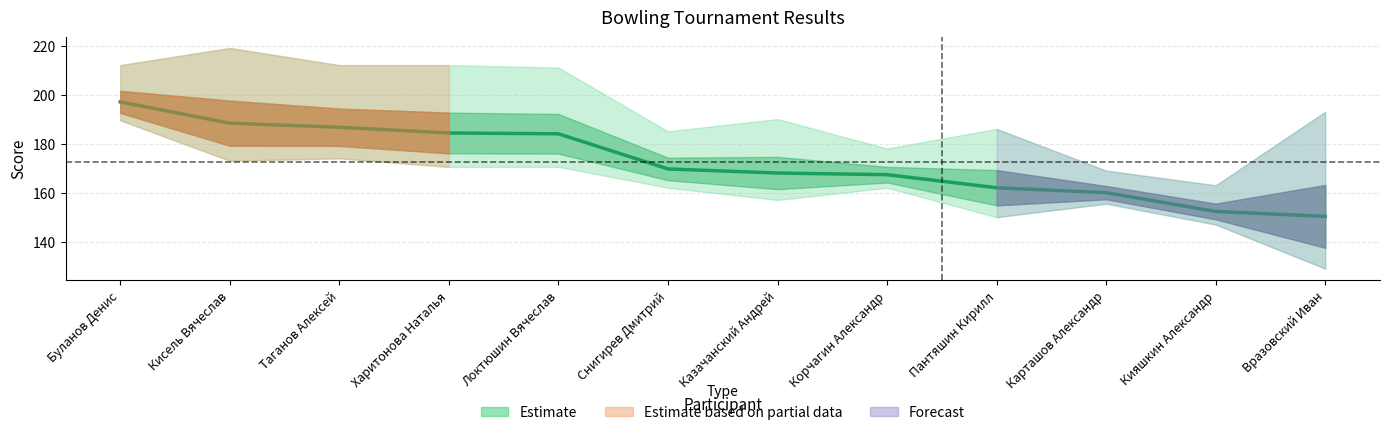

List the labels in order of value, largest first.

Буланов Денис, Кисель Вячеслав, Таганов Алексей, Харитонова Наталья, Локтюшин Вячеслав, Снигирев Дмитрий, Казачанский Андрей, Корчагин Александр, Пантяшин Кирилл, Карташов Александр, Кияшкин Александр, Вразовский Иван